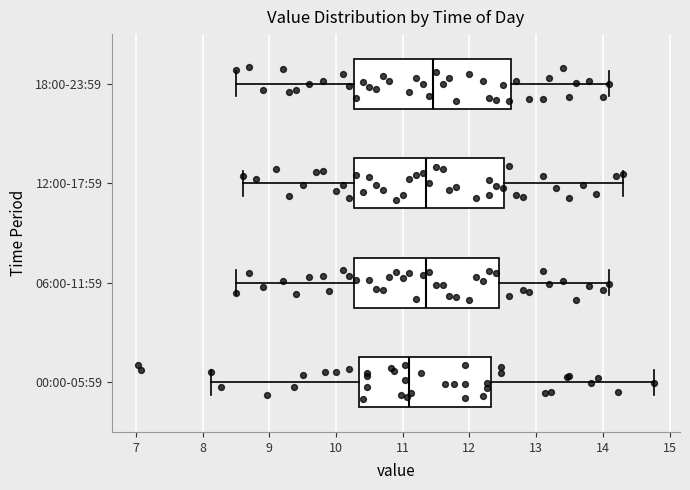

Reading bottom to top, read every box against the x-axis: the position of its median line, the range the box covers, and the ends of its whiskers. The values are not printed on the chart, so give them approximately, as read against the axis.

00:00-05:59: median 11.1, box 10.4 to 12.3, whiskers 8.1 to 14.8
06:00-11:59: median 11.4, box 10.3 to 12.5, whiskers 8.5 to 14.1
12:00-17:59: median 11.4, box 10.3 to 12.5, whiskers 8.6 to 14.3
18:00-23:59: median 11.5, box 10.3 to 12.6, whiskers 8.5 to 14.1